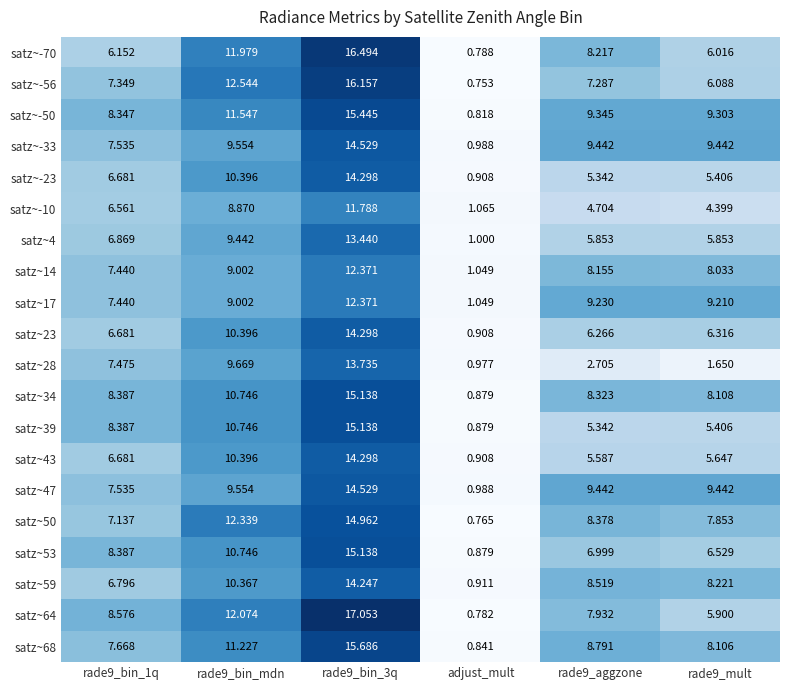

Which label corresponds to the smallest value in the chart?

adjust_mult